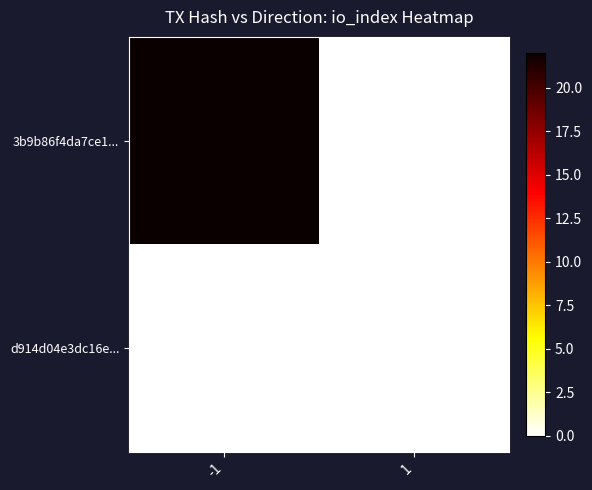

List the series in order of their overall mean, highest first.

3b9b86f4da7ce1..., d914d04e3dc16e...